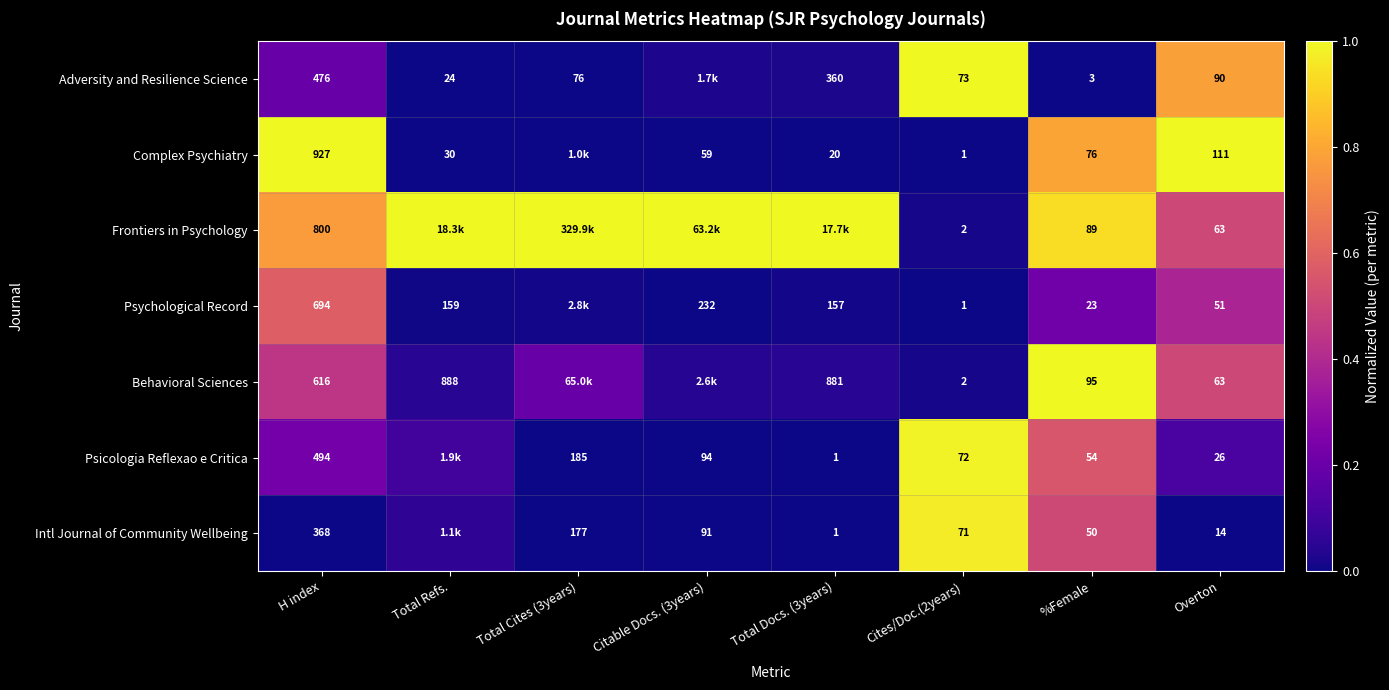

Rank the series at H index from highest to lowest value.

Complex Psychiatry, Frontiers in Psychology, Psychological Record, Behavioral Sciences, Psicologia Reflexao e Critica, Adversity and Resilience Science, Intl Journal of Community Wellbeing